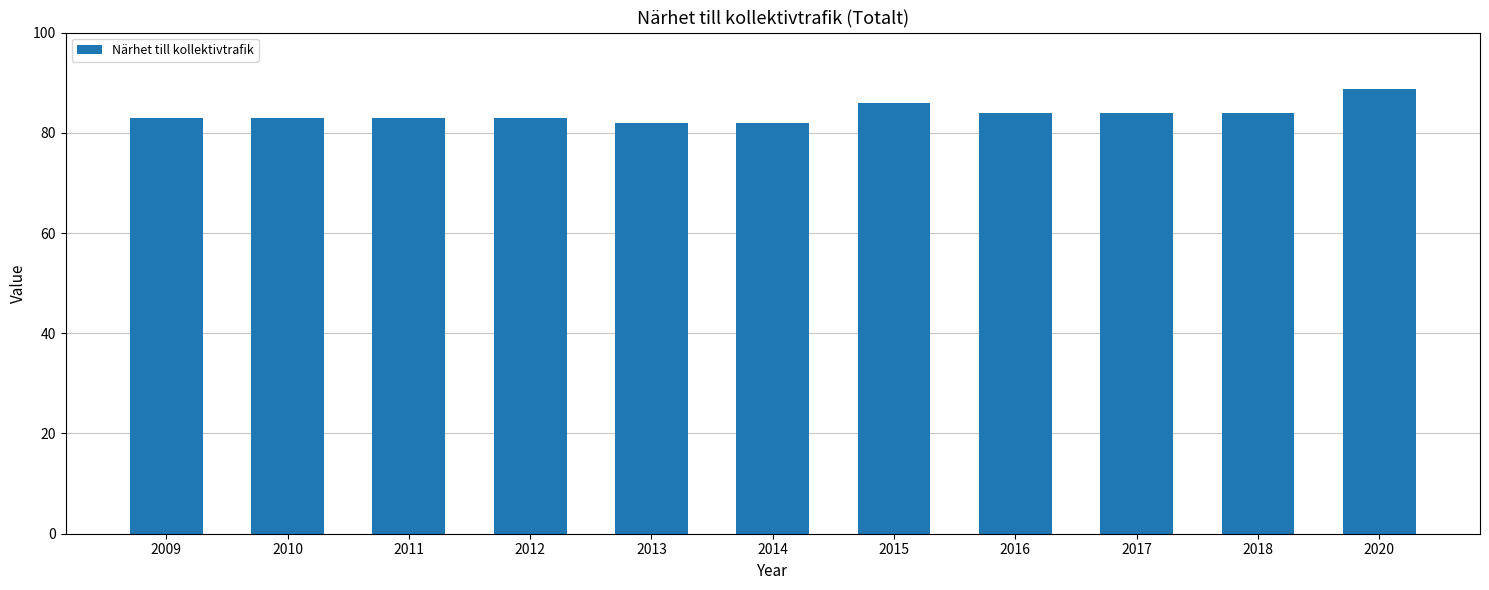

Which category has the highest value across all series?

2020